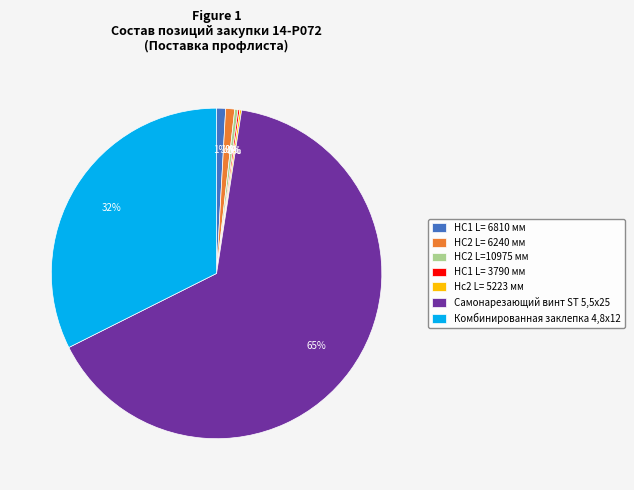

Which slice represents more than half of the pie?

Самонарезающий винт ST 5,5х25